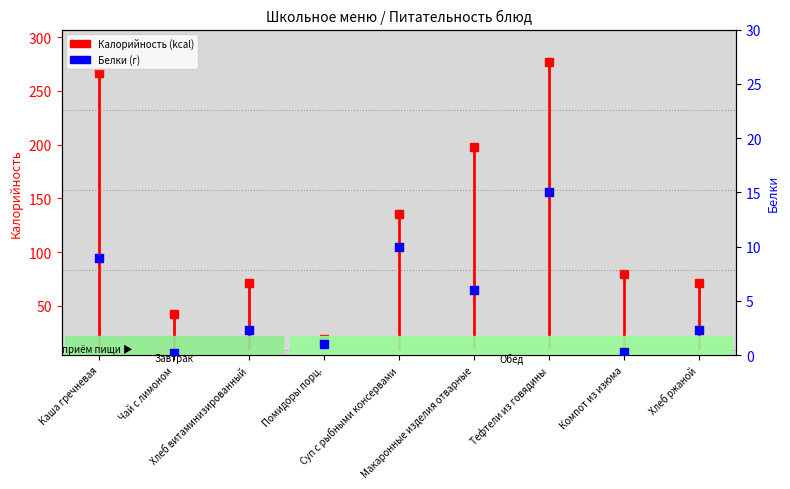

What is the change in value from Чай с лимоном to Хлеб витаминизированный?

+2.1